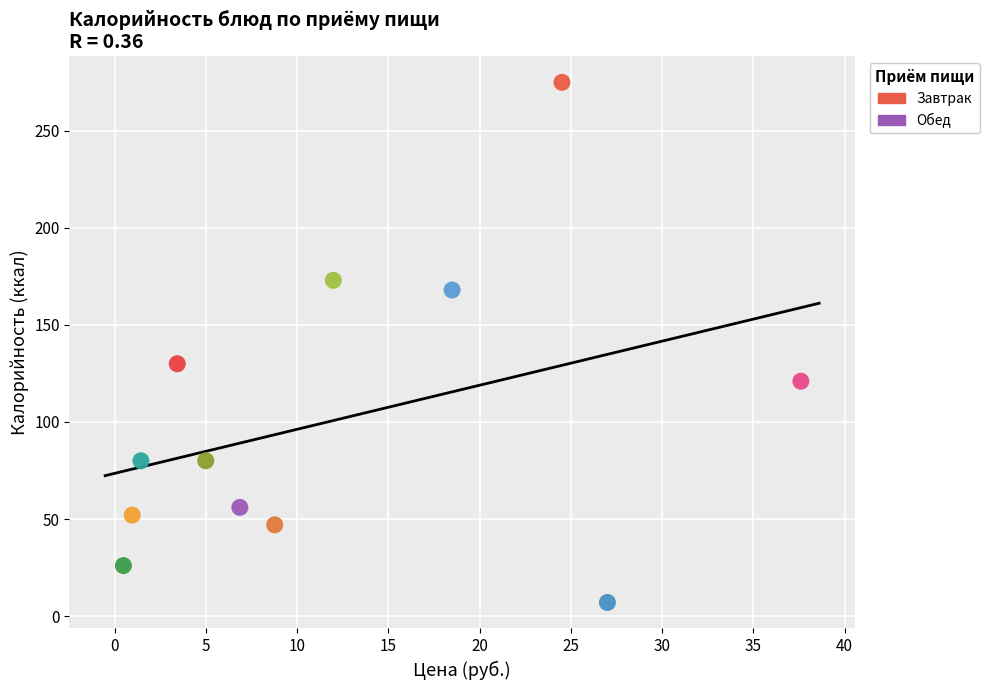

Which series reaches the minimum Y coordinate?

Завтрак